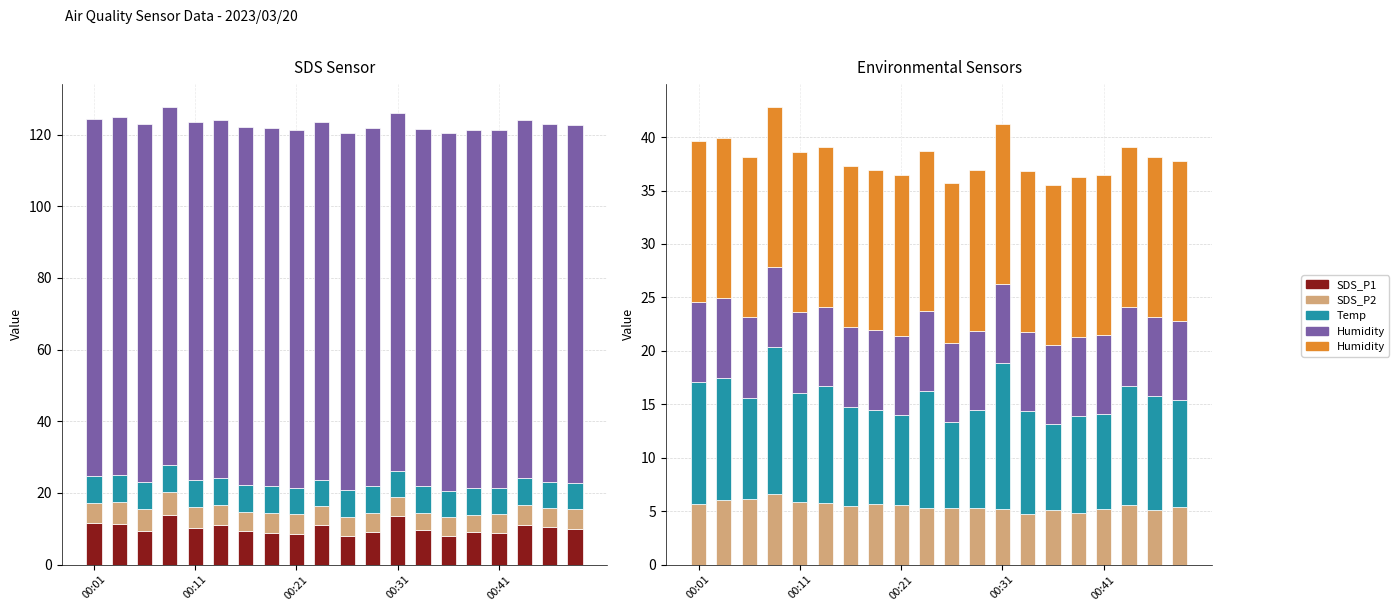

Which series changed the most between 14 and 18?

SDS_P1